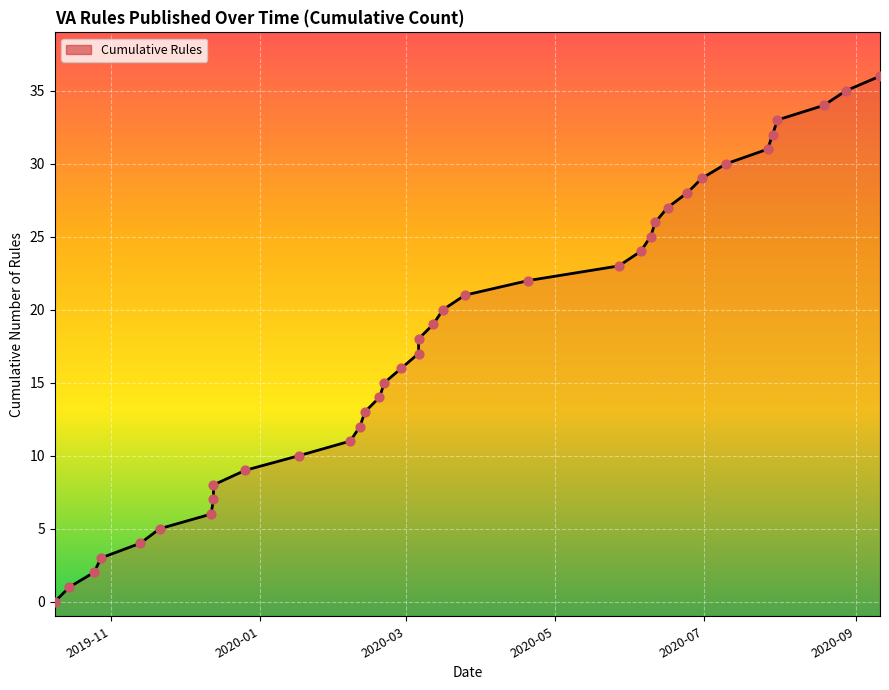

Which has a higher value, 2020-03-16 or 2020-02-13?

2020-03-16